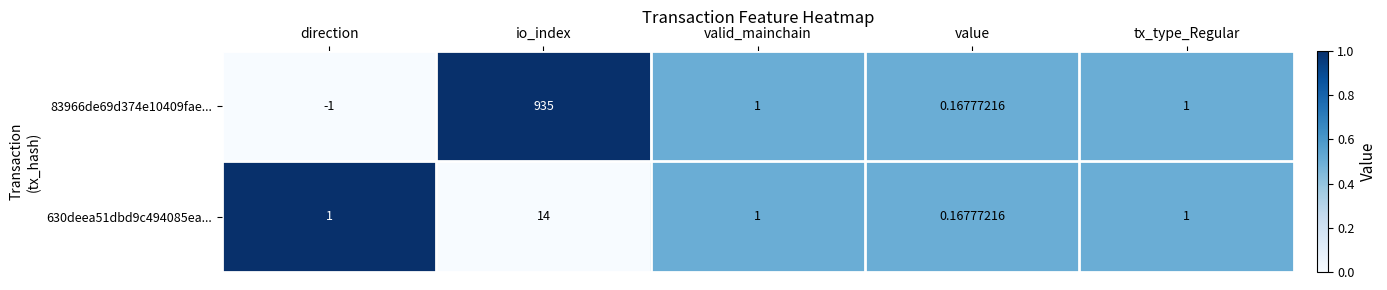

At which label does 83966de69d374e10409fae... reach its minimum?

direction